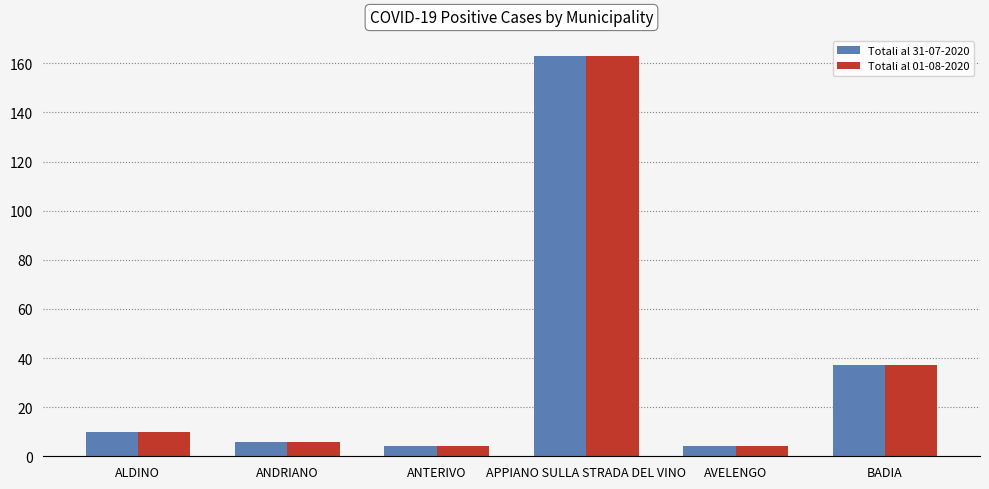

Are the bars horizontal?

No